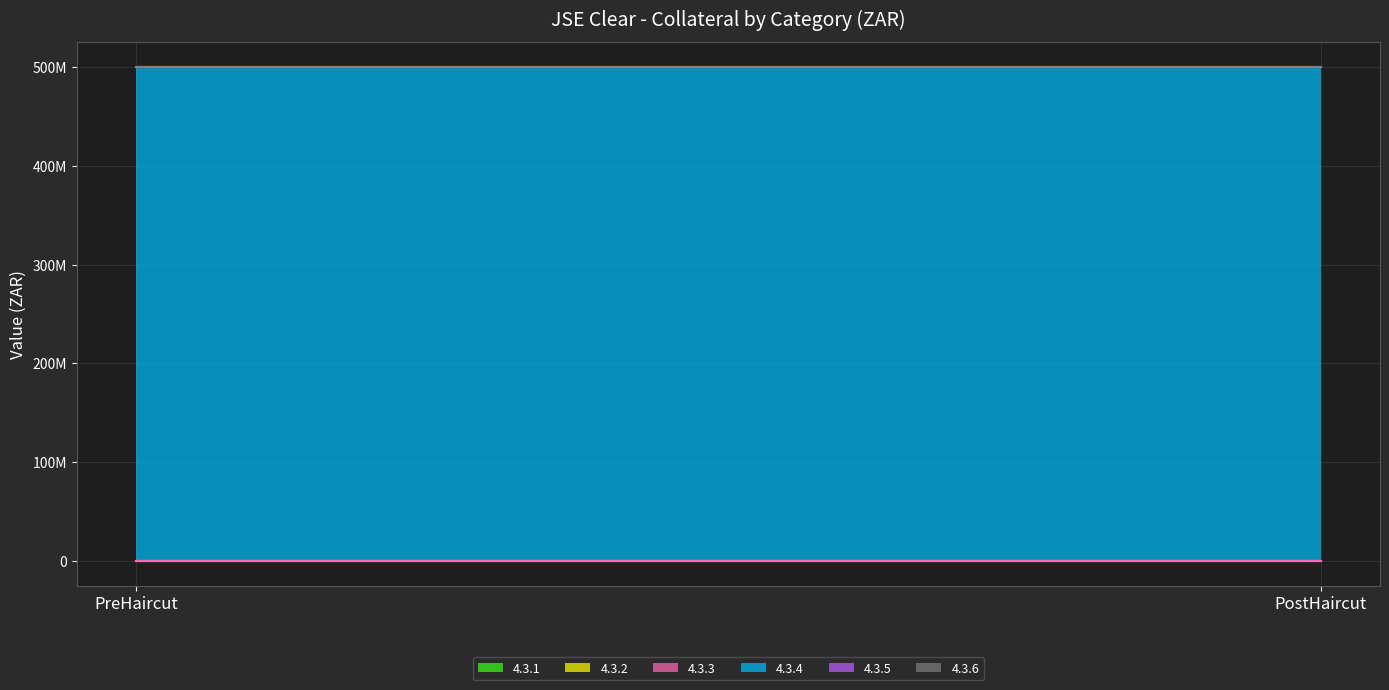

Which series has the widest spread of values?

4.3.1